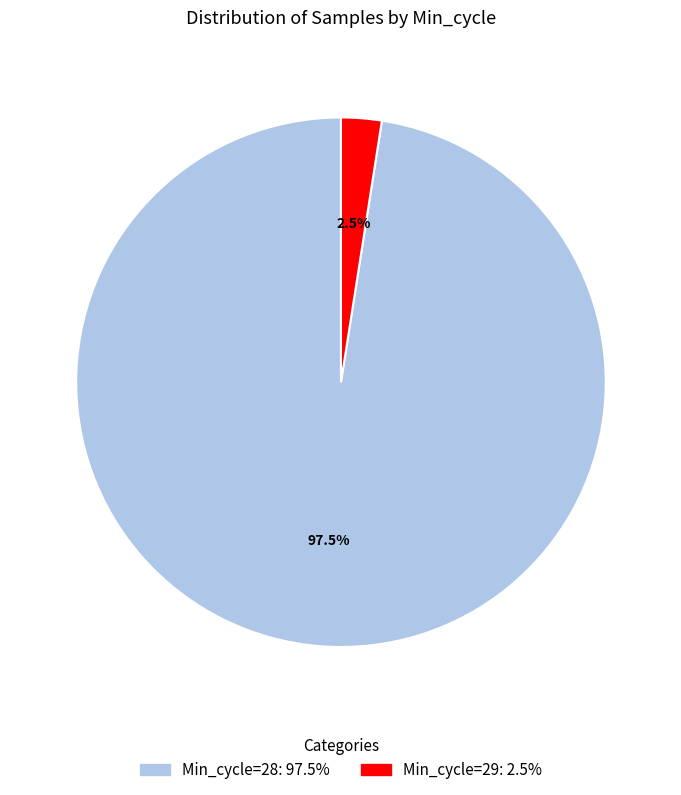

Is there any slice that represents more than half of the pie?

Yes